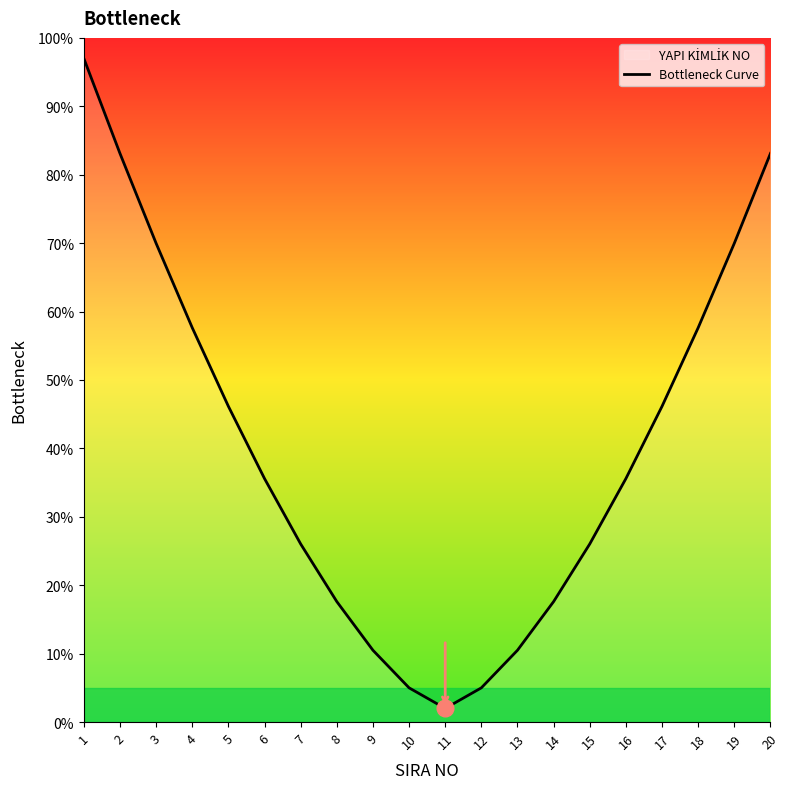

Where is the first local minimum?

11